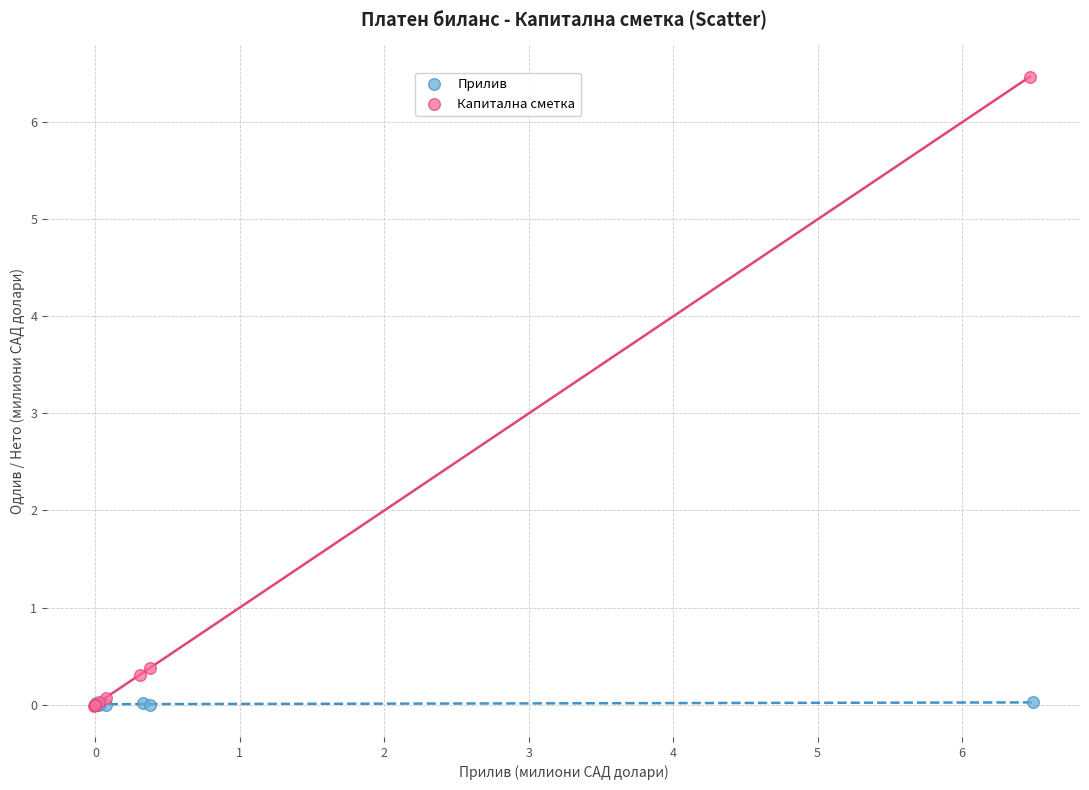

What are all the series names shown in the legend?

Прилив, Капитална сметка